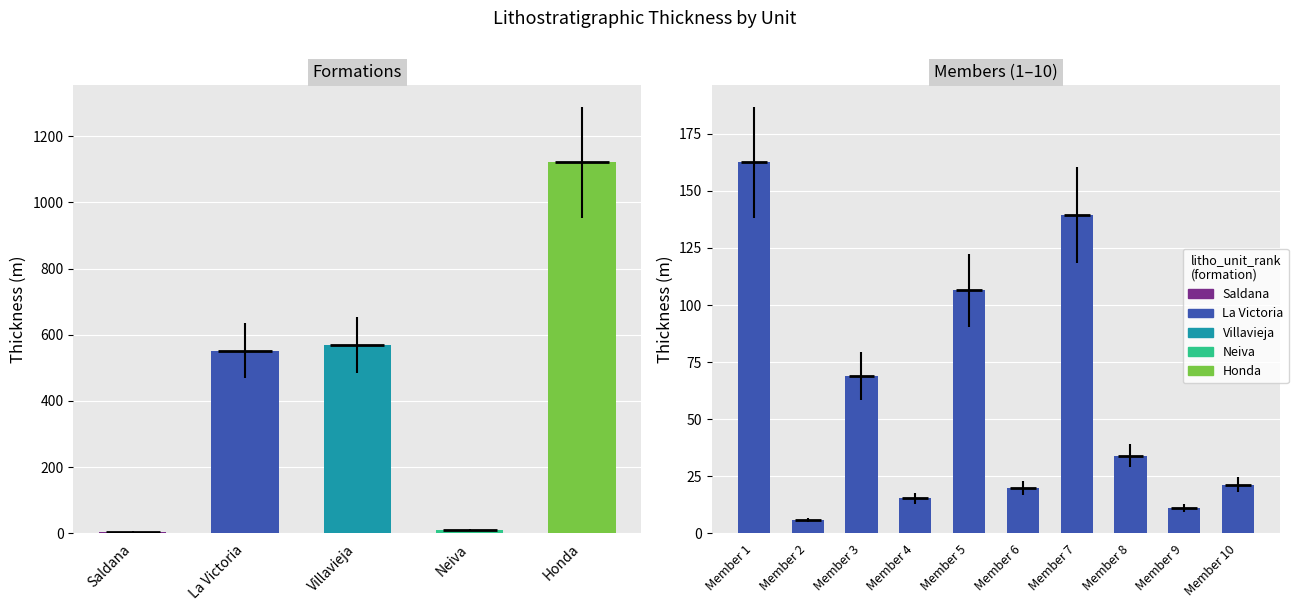

Is it true that the value at Member 7 is 139.4?

True